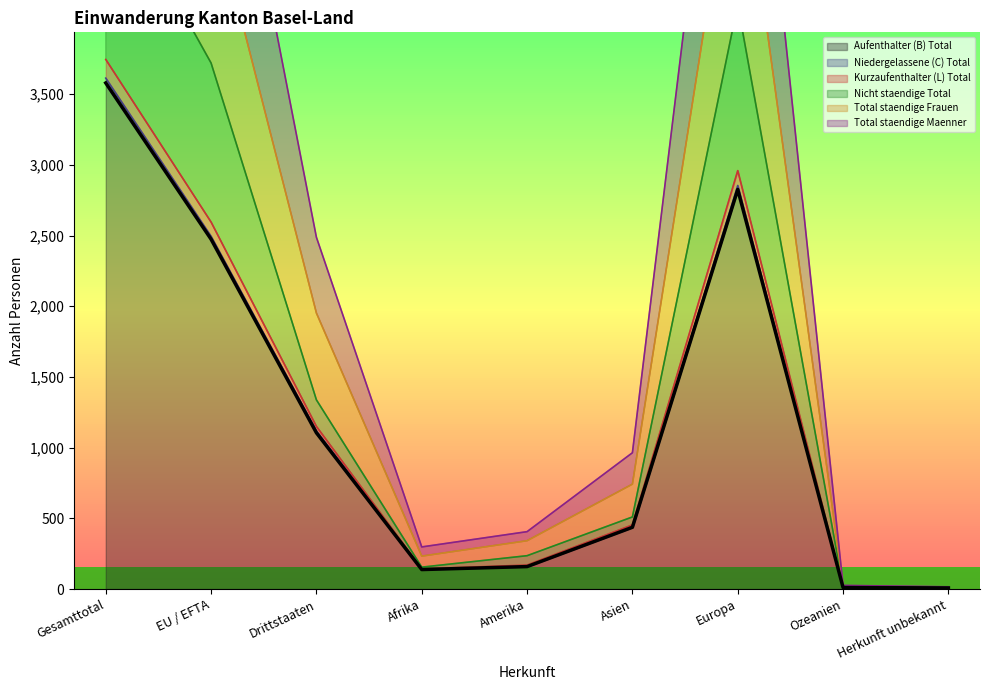

At which category is the sum across all series the highest?

Gesamttotal